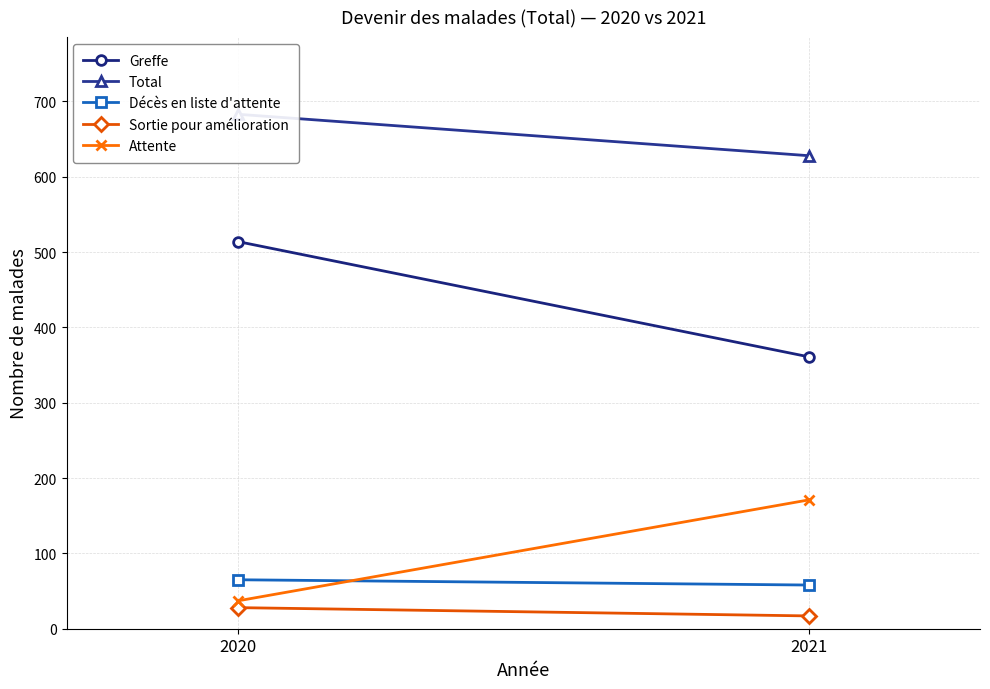

The Total series shows 628 at 2021. True or false?

True